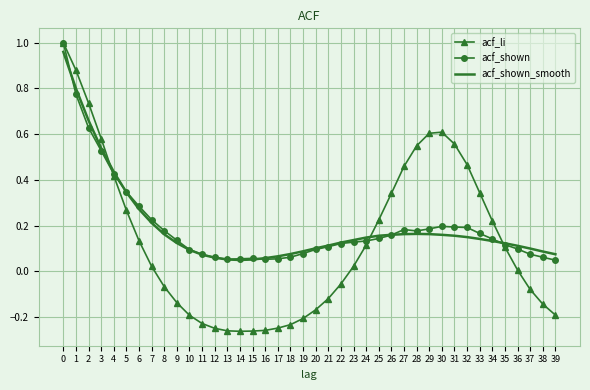

Is it true that acf_shown equals 0.1 at 34?

True